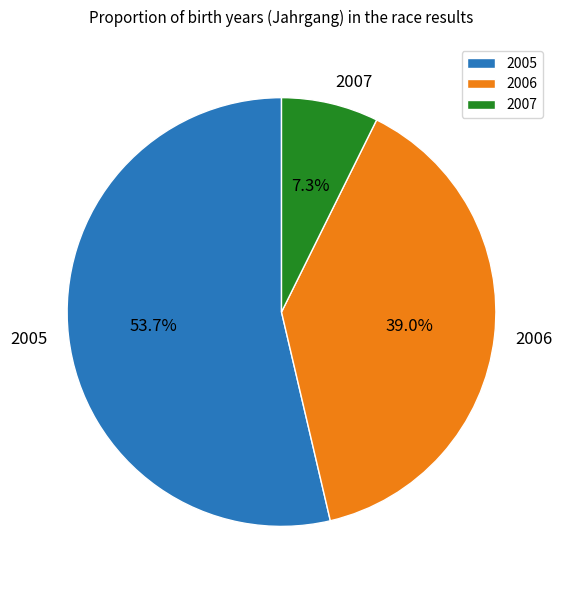

Which category has the biggest portion of the pie?

2005